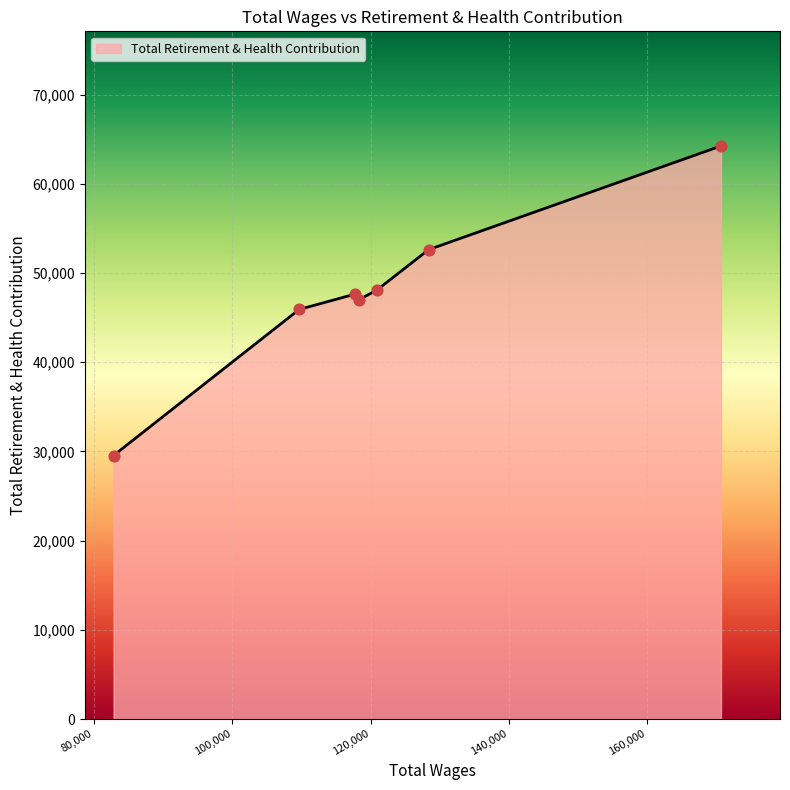

What is the difference between the maximum and minimum values?

34705